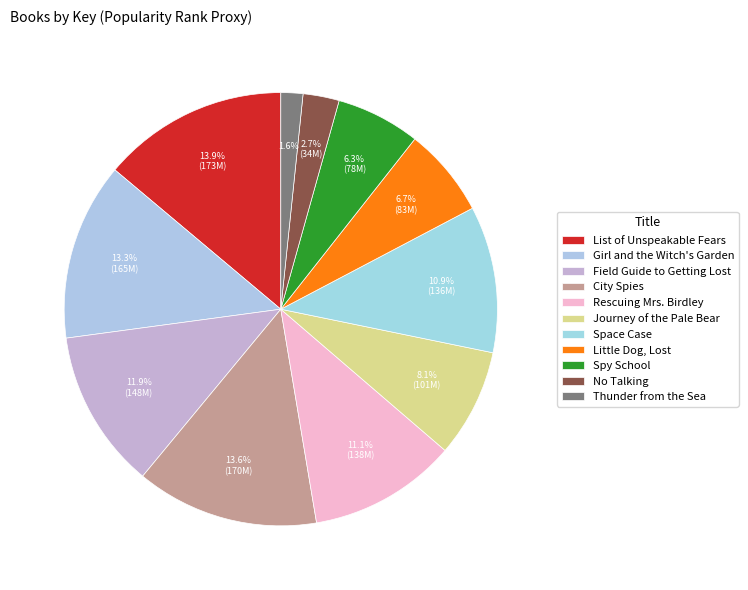

How many segments does this pie chart have?

11